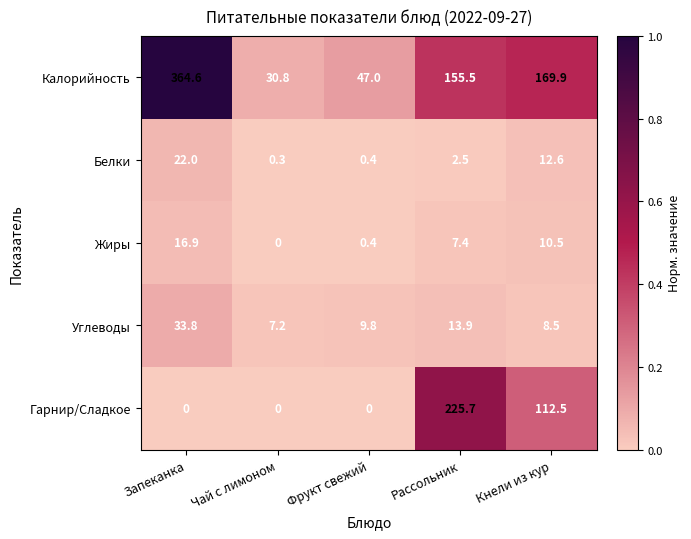

Which category has the highest value across all series?

Запеканка